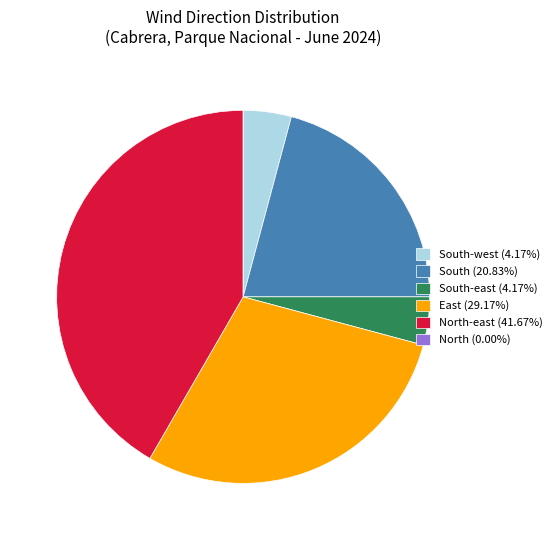

Does South (20.83%) account for over 50% of the chart?

No